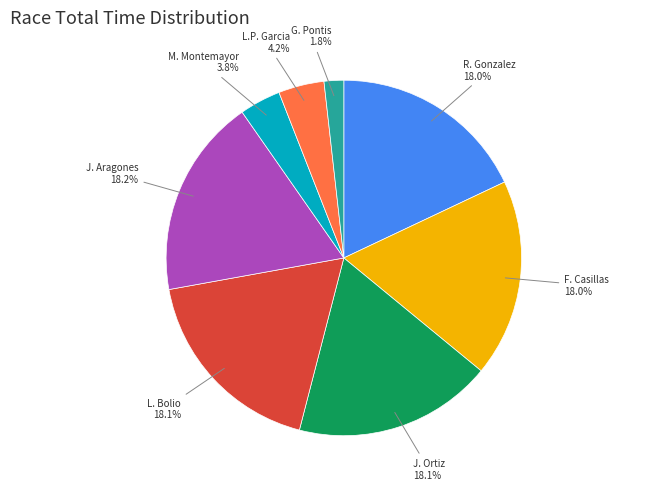

Is there a majority slice in this chart?

No